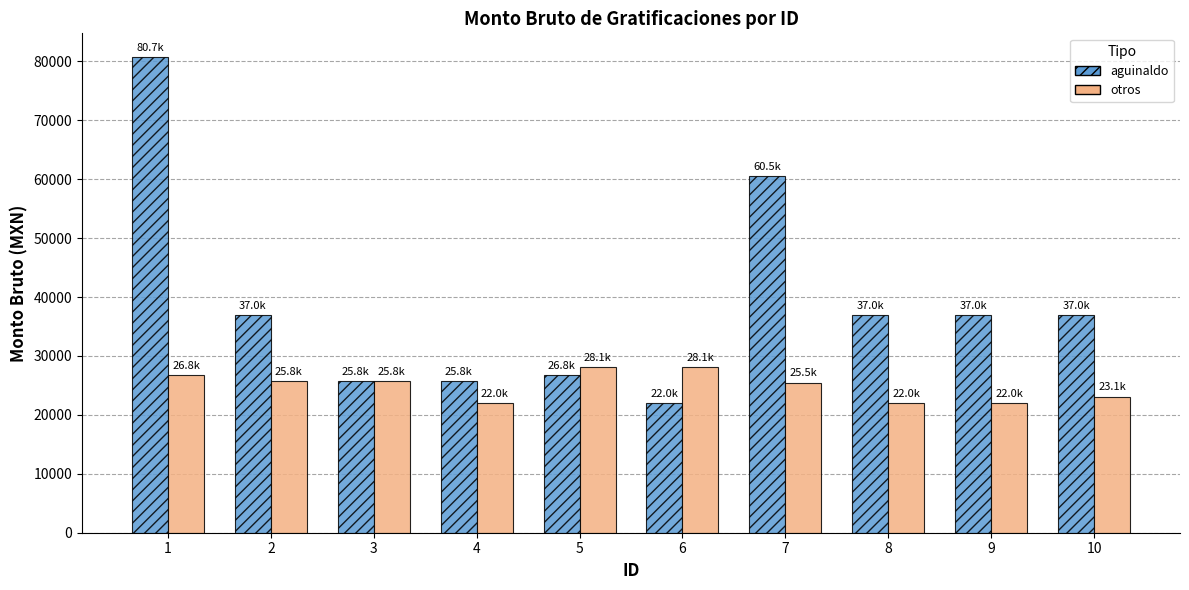

How many groups of bars are there?

10